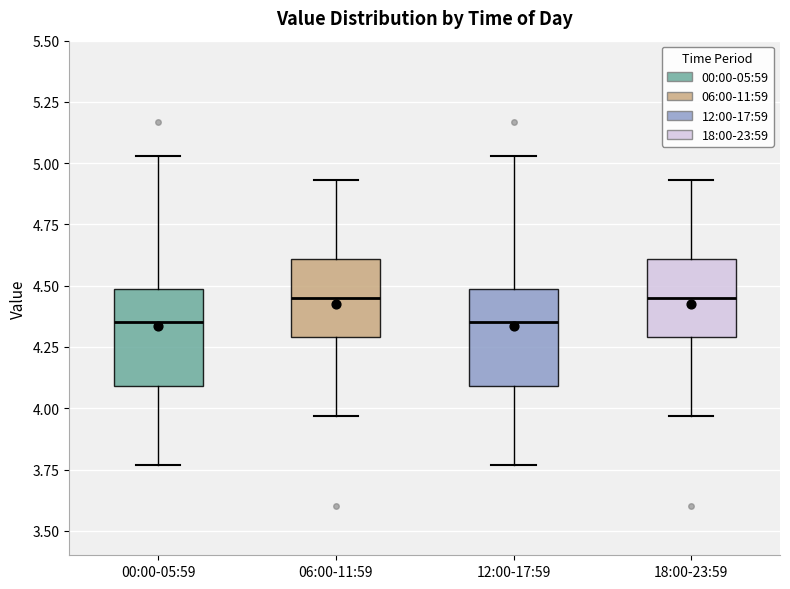

Reading left to right, transcribe this box plot: for each box, give where its median line is, the range the box spans, and where its two whiskers end, as read against the y-axis. The values are not printed on the chart, so give them approximately, as read against the axis.

00:00-05:59: median 4.35, box 4.10 to 4.50, whiskers 3.75 to 5.05
06:00-11:59: median 4.45, box 4.30 to 4.60, whiskers 3.95 to 4.95
12:00-17:59: median 4.35, box 4.10 to 4.50, whiskers 3.75 to 5.05
18:00-23:59: median 4.45, box 4.30 to 4.60, whiskers 3.95 to 4.95